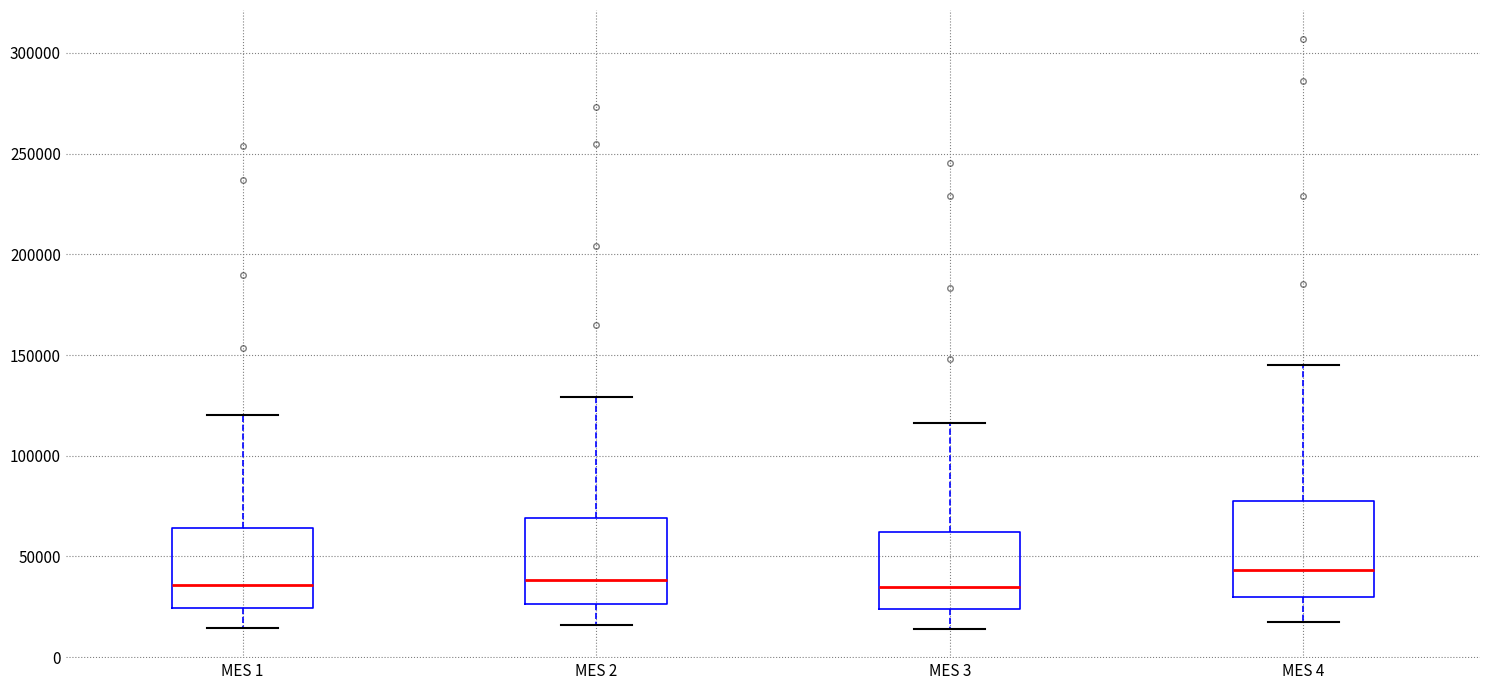

Comparing the boxes themselves (not the whiskers), which one is the tallest?

MES 4